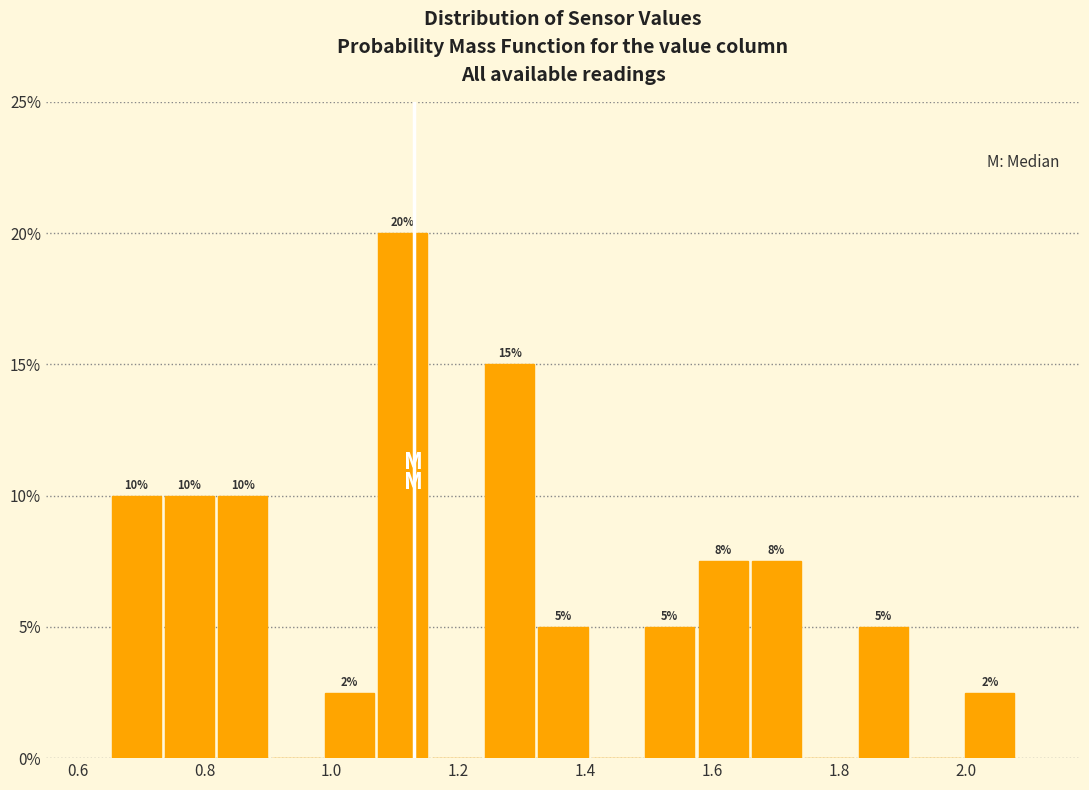

Which range on the x-axis has the tallest bar?

1.08 to 1.16